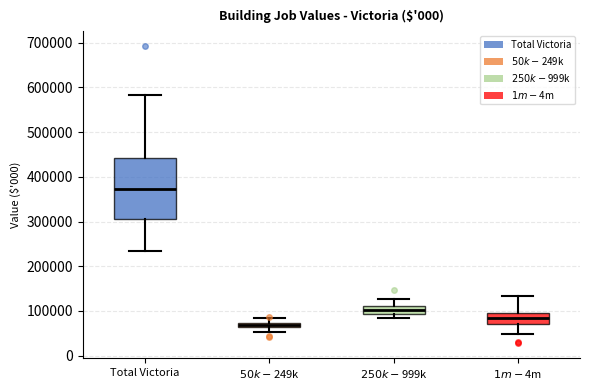

Which box has the highest median line?

Total Victoria